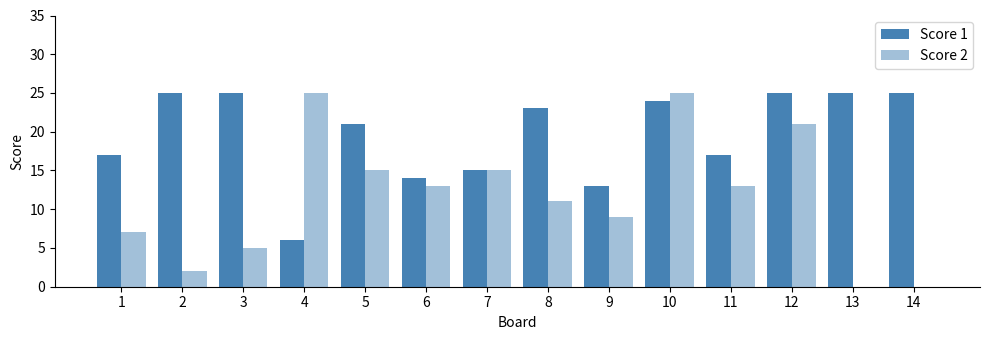

What is the sum of the Score 1 values at 13 and 14?

50